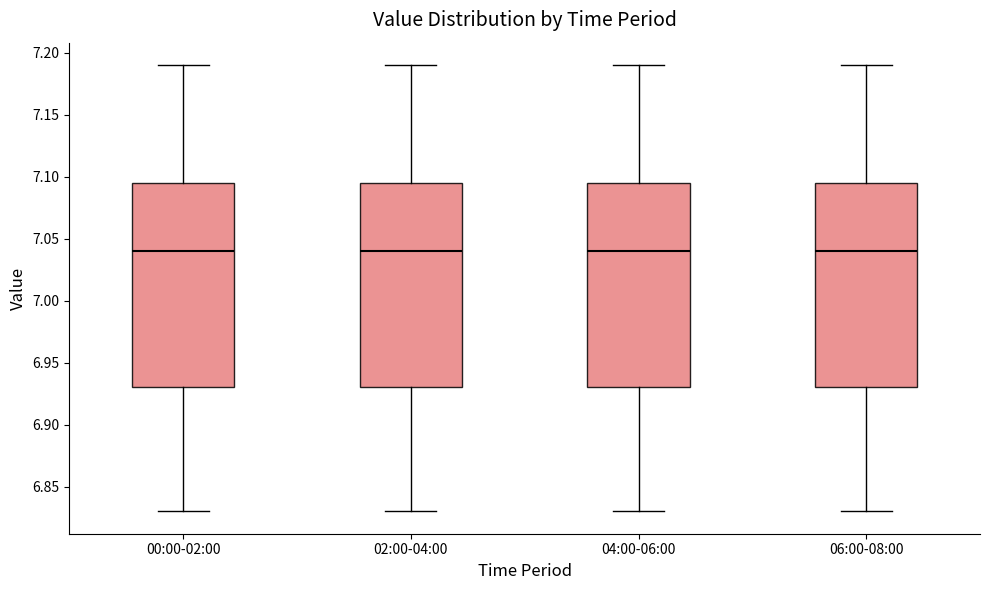

Reading left to right, transcribe this box plot: for each box, give where its median line is, the range the box spans, and where its two whiskers end, as read against the y-axis. The values are not printed on the chart, so give them approximately, as read against the axis.

00:00-02:00: median 7.040, box 6.930 to 7.095, whiskers 6.830 to 7.190
02:00-04:00: median 7.040, box 6.930 to 7.095, whiskers 6.830 to 7.190
04:00-06:00: median 7.040, box 6.930 to 7.095, whiskers 6.830 to 7.190
06:00-08:00: median 7.040, box 6.930 to 7.095, whiskers 6.830 to 7.190